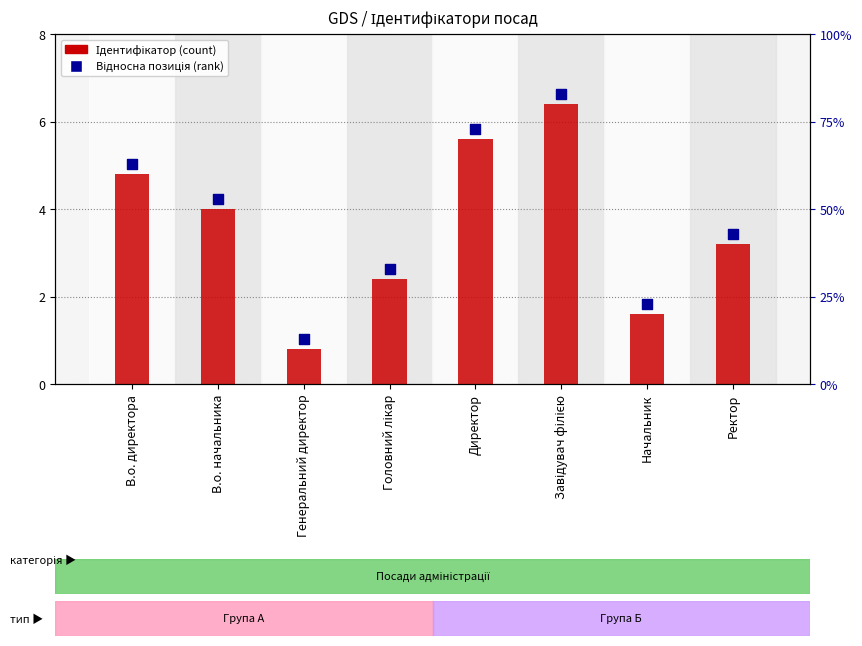

Is the value of Відносна позиція at Генеральний директор greater than the value of Ідентифікатор at Генеральний директор?

Yes